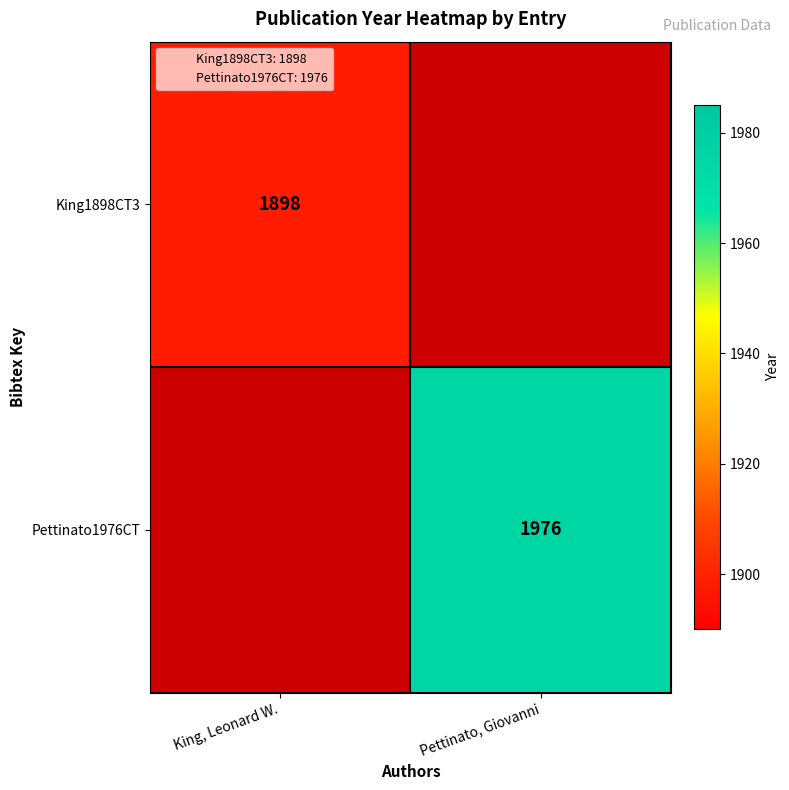

Is the value of King1898CT3 at Pettinato, Giovanni greater than the value of Pettinato1976CT at Pettinato, Giovanni?

No